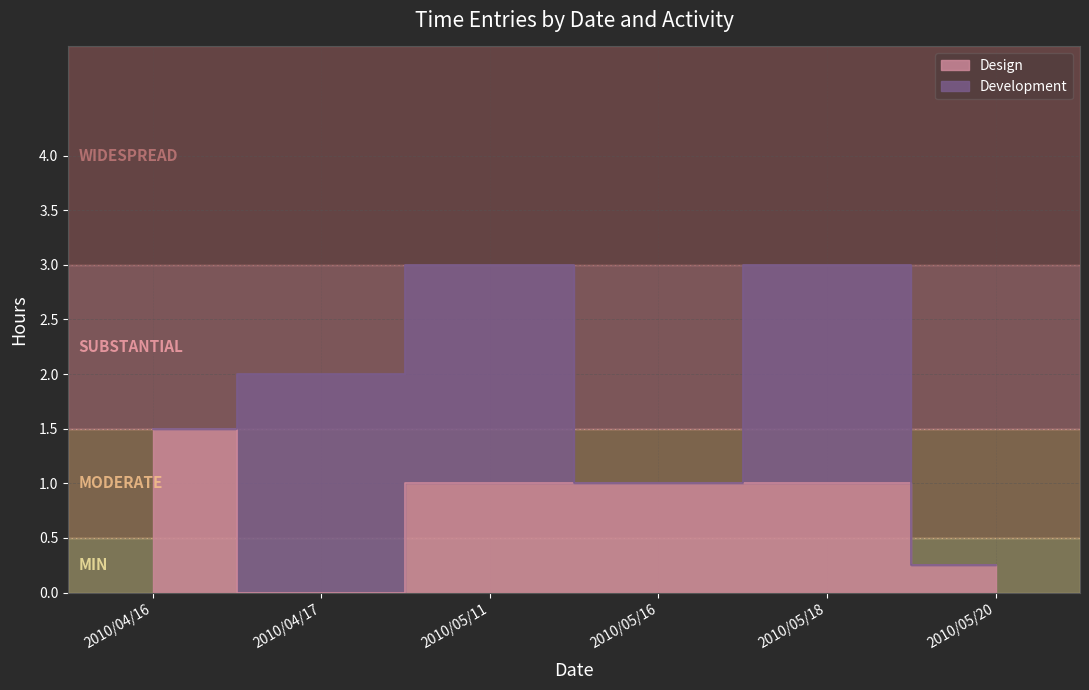

True or false: the data shows 0.5 at 2010/05/11.

False